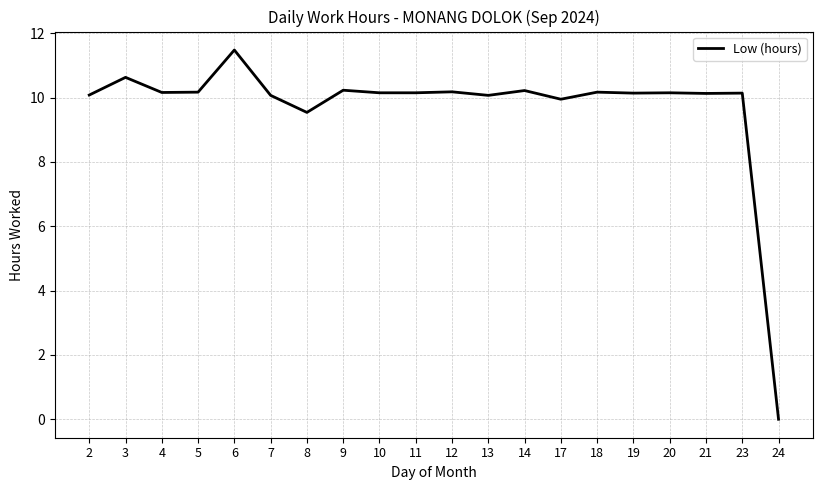

Read the value at 13.

10.1